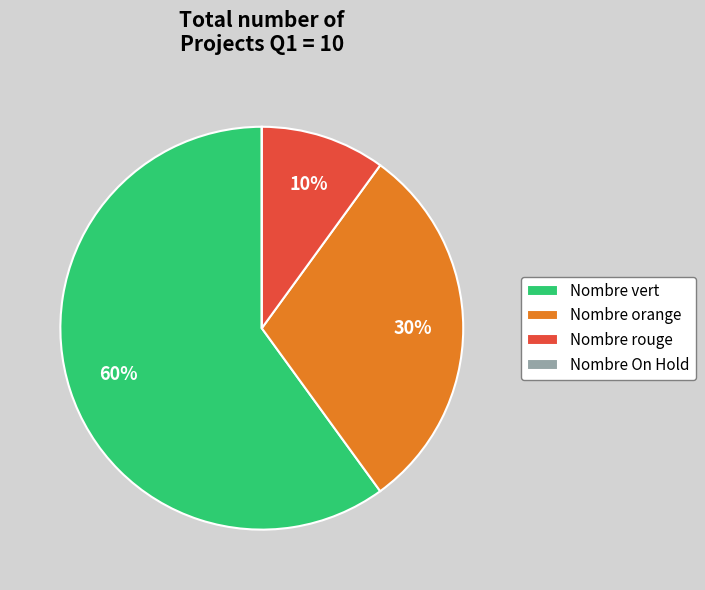

Which slice represents more than half of the pie?

Nombre vert